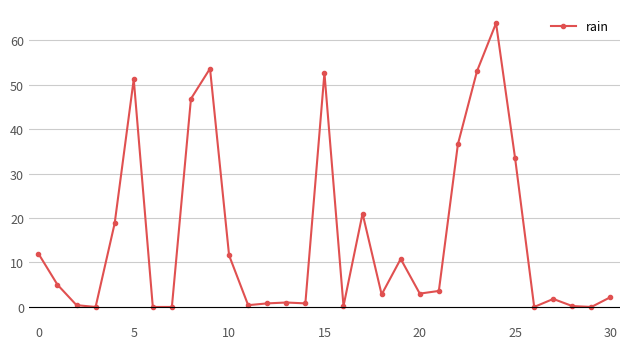

What is the value of the 6th point from the left?

51.2